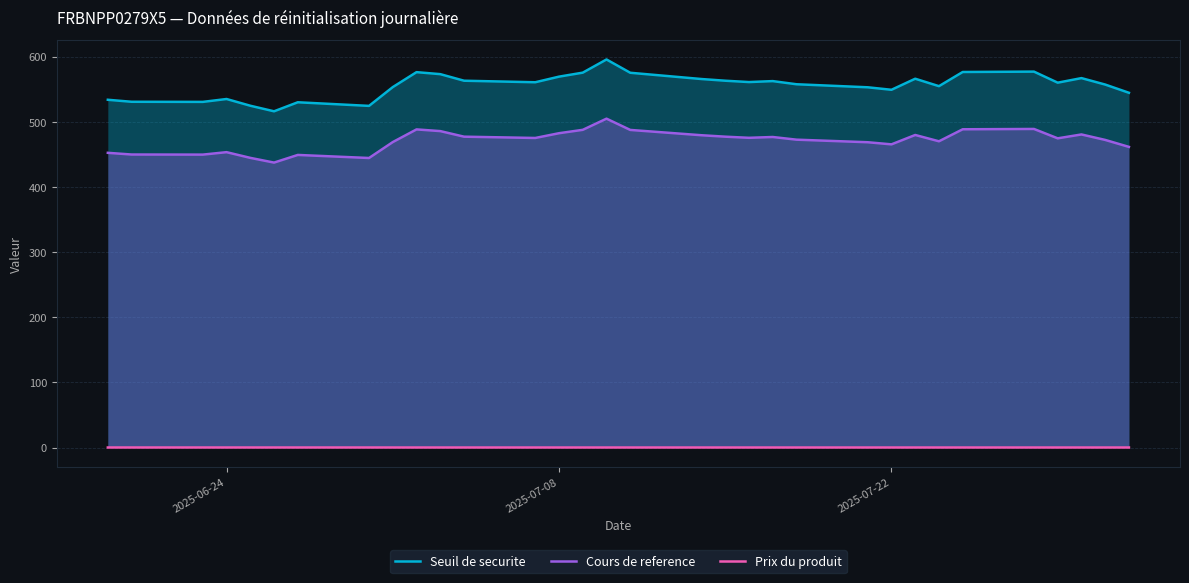

True or false: Prix du produit and Cours de reference cross at least once.

False